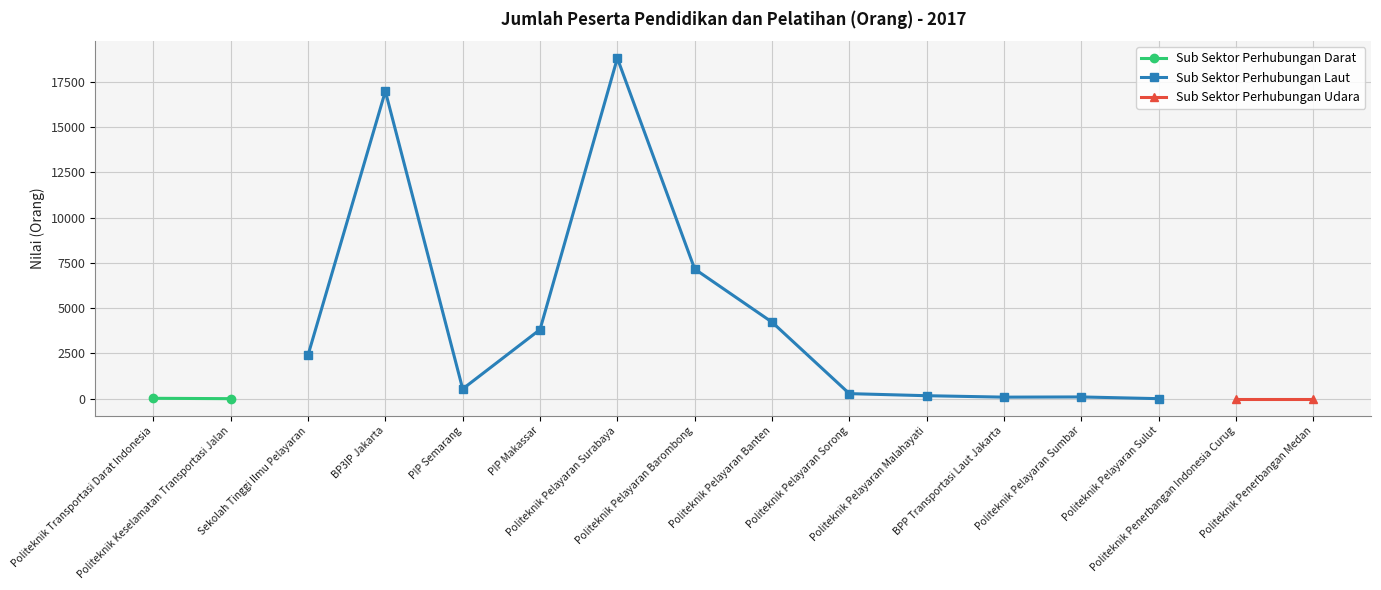

True or false: Sub Sektor Perhubungan Darat and Sub Sektor Perhubungan Udara cross at least once.

False